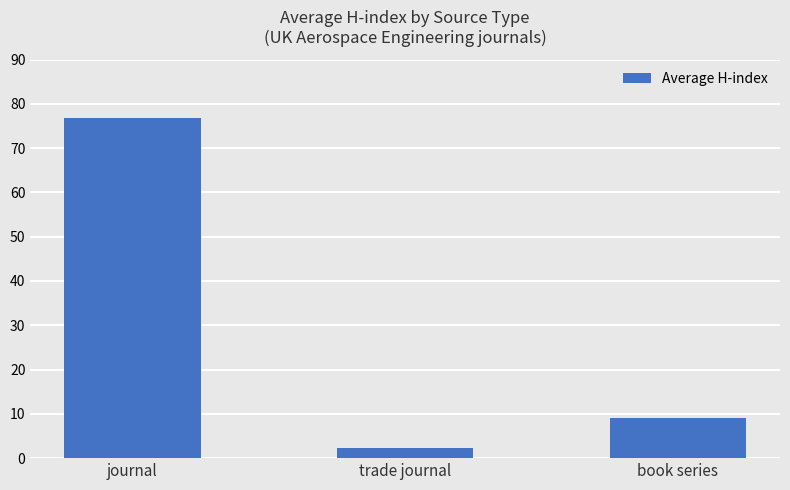

How many bars are there in total?

3